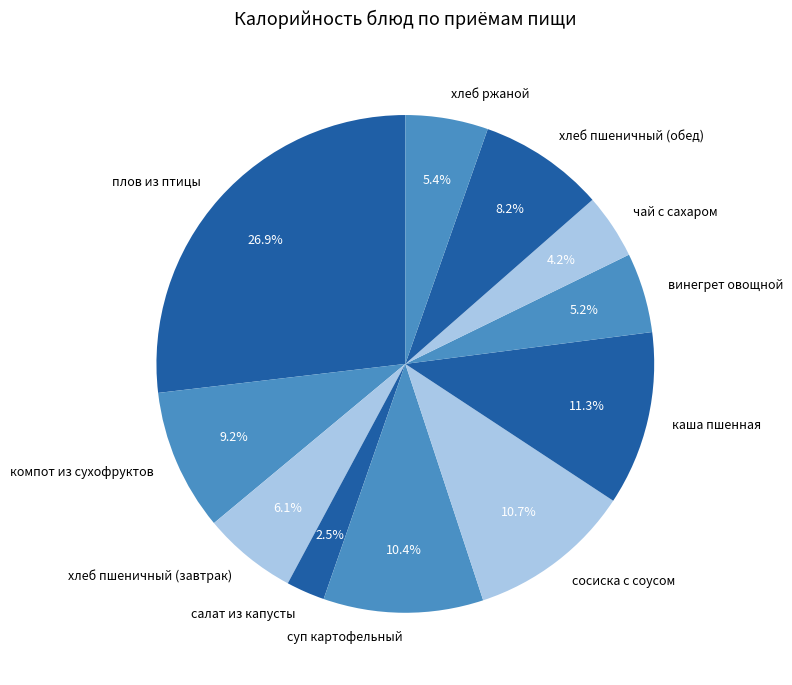

Which has a higher value, каша пшенная or сосиска с соусом?

каша пшенная